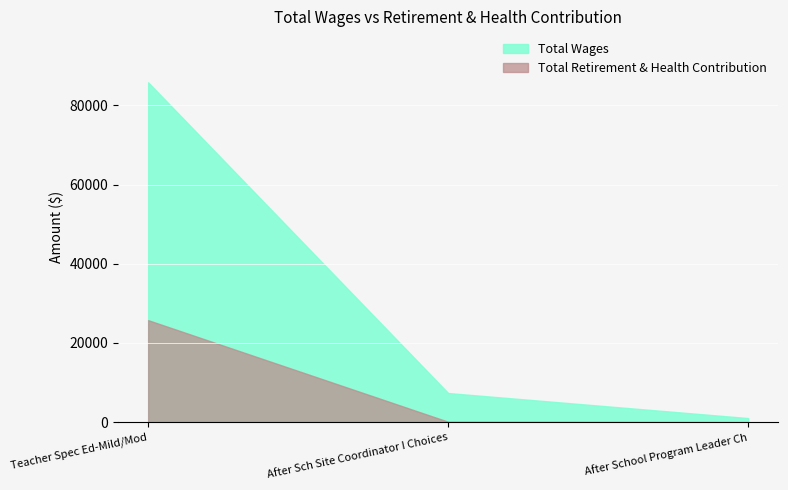

Which series reaches the minimum Y coordinate?

Total Retirement & Health Contribution